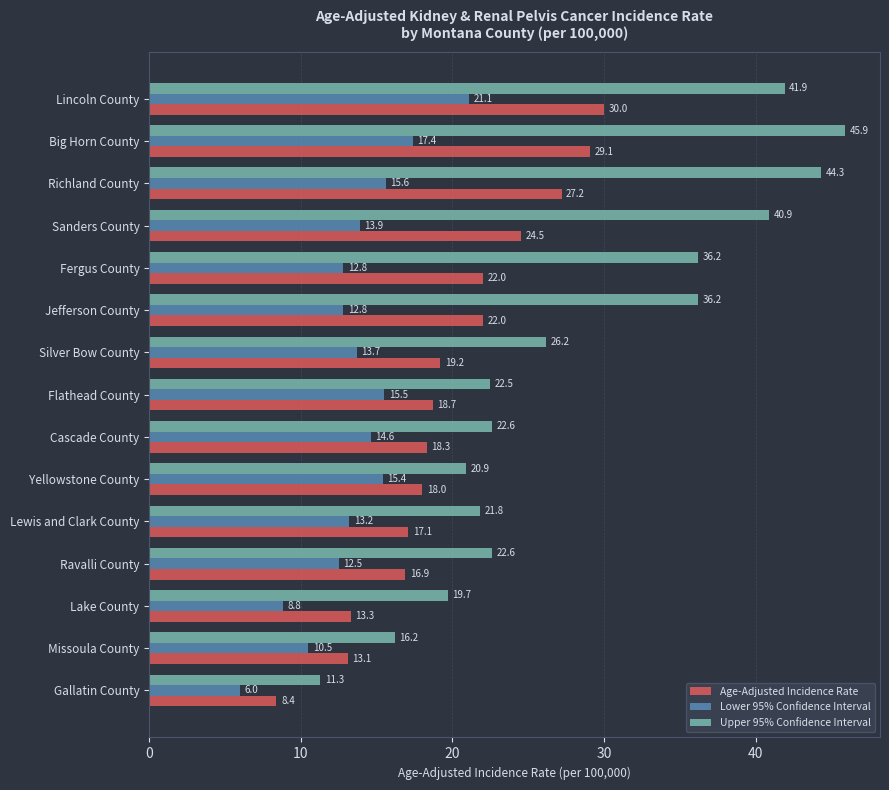

What is the average value of the Age-Adjusted Incidence Rate series?

19.9